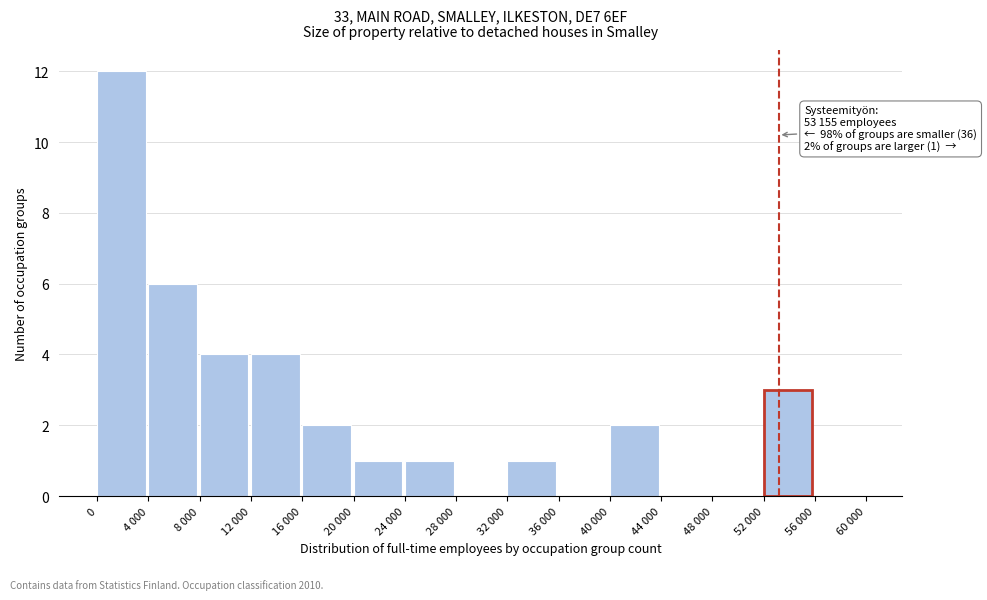

Reading left to right, what are all the values shown in this chart?

0=12	4 000=6	8 000=4	12 000=4	16 000=2	20 000=1	24 000=1	28 000=0	32 000=1	36 000=0	40 000=2	44 000=0	48 000=0	52 000=3	56 000=0